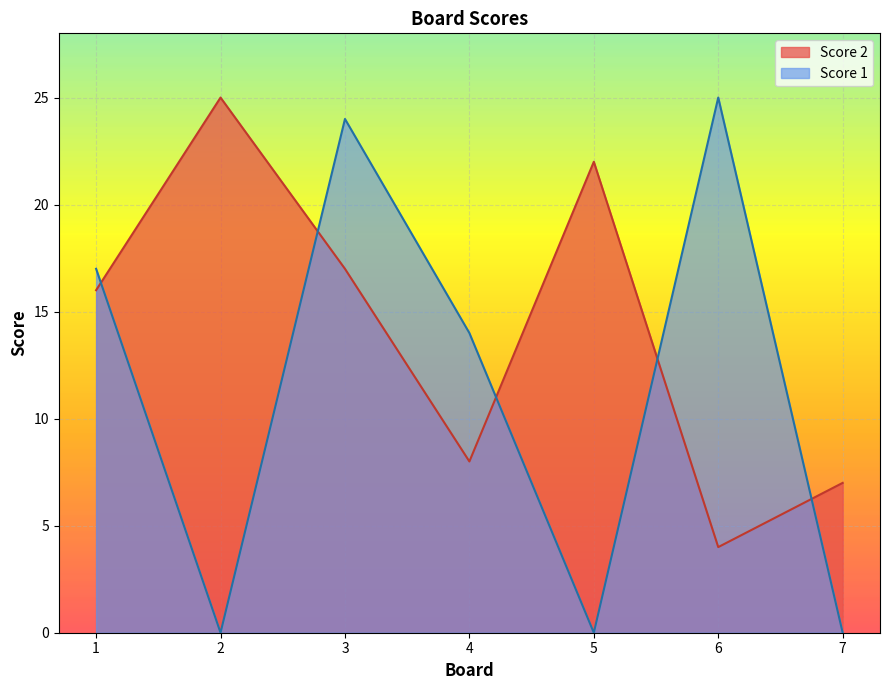

What is the total value across all series at 1?

33